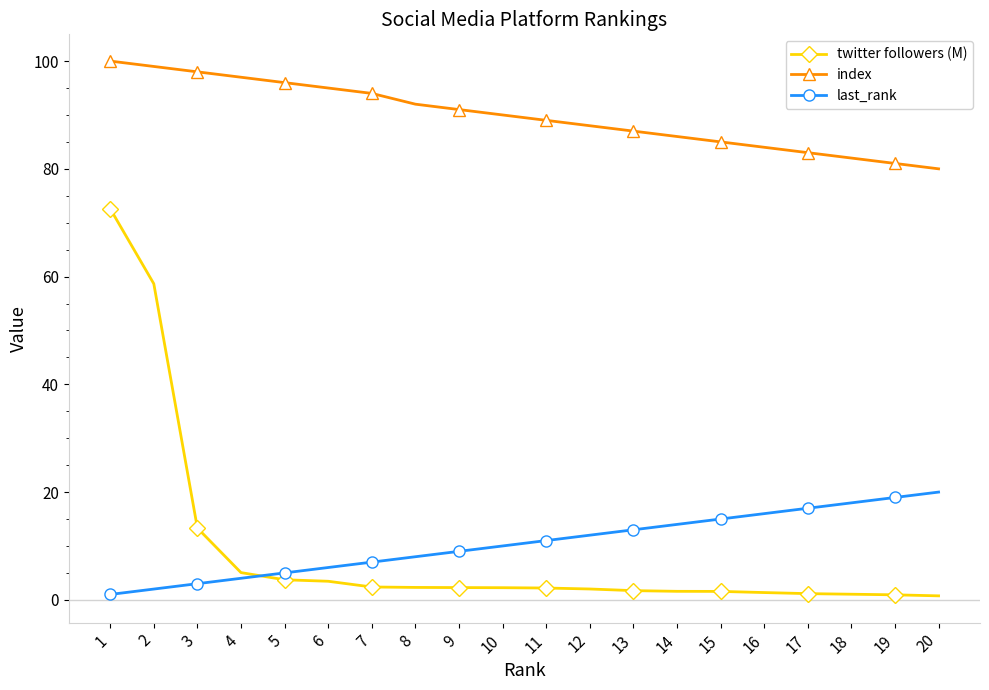

Which series has the widest spread of values?

twitter followers (M)